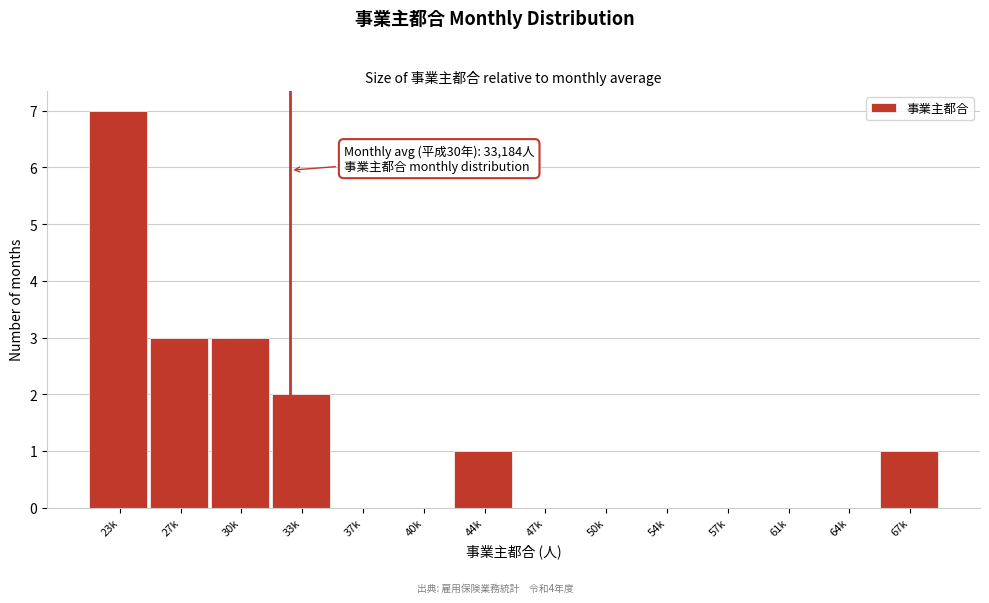

Reading left to right, what are all the values shown in this chart?

23k=7	27k=3	30k=3	33k=2	37k=0	40k=0	44k=1	47k=0	50k=0	54k=0	57k=0	61k=0	64k=0	67k=1